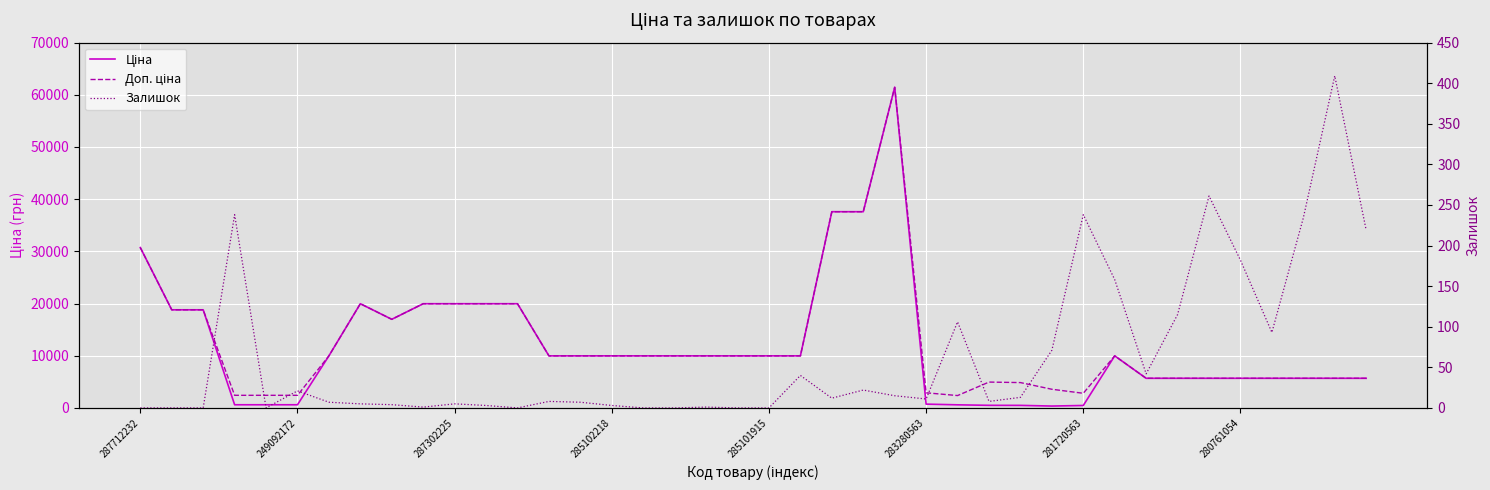

The Ціна series shows 37593.6 at 22. True or false?

True